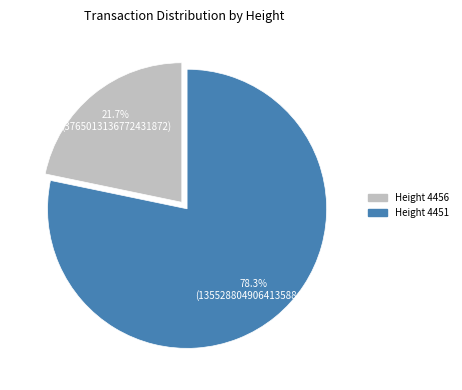

What is the total percentage of Height 4451 and Height 4456?

100.0%